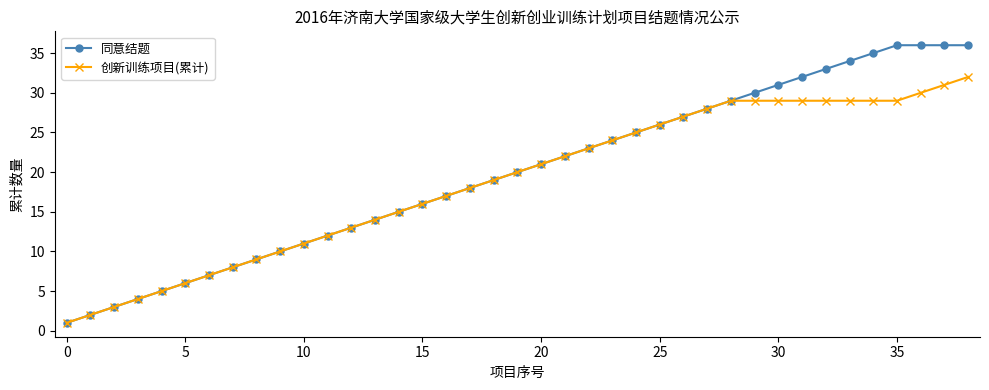

What is the maximum value for 同意结题?

36